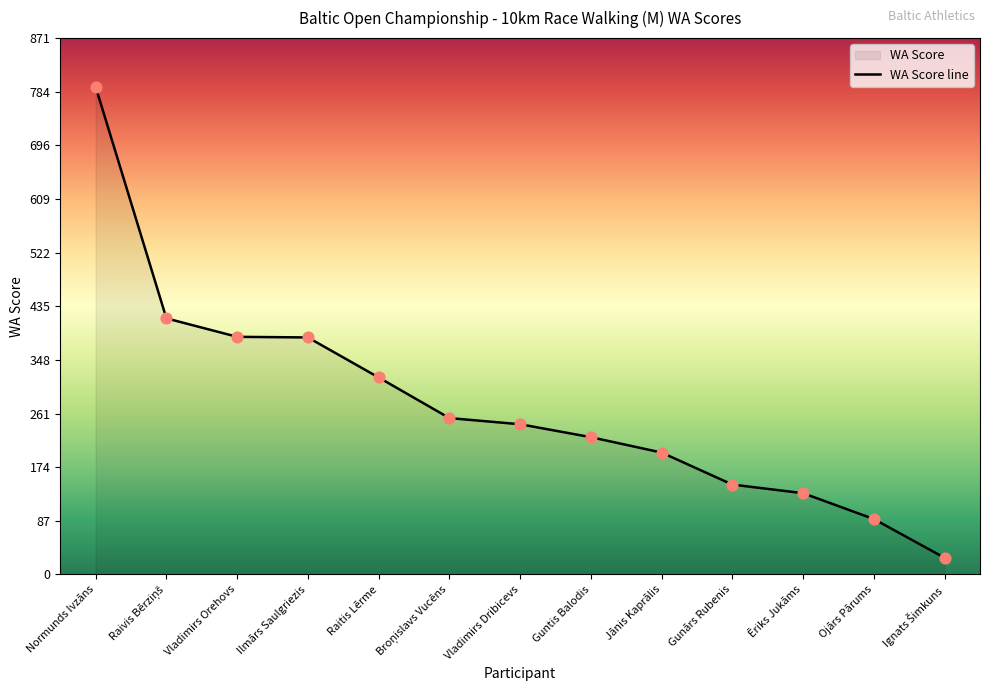

Which has a higher value, Ignats Šimkuns or Vladimirs Dribicevs?

Vladimirs Dribicevs